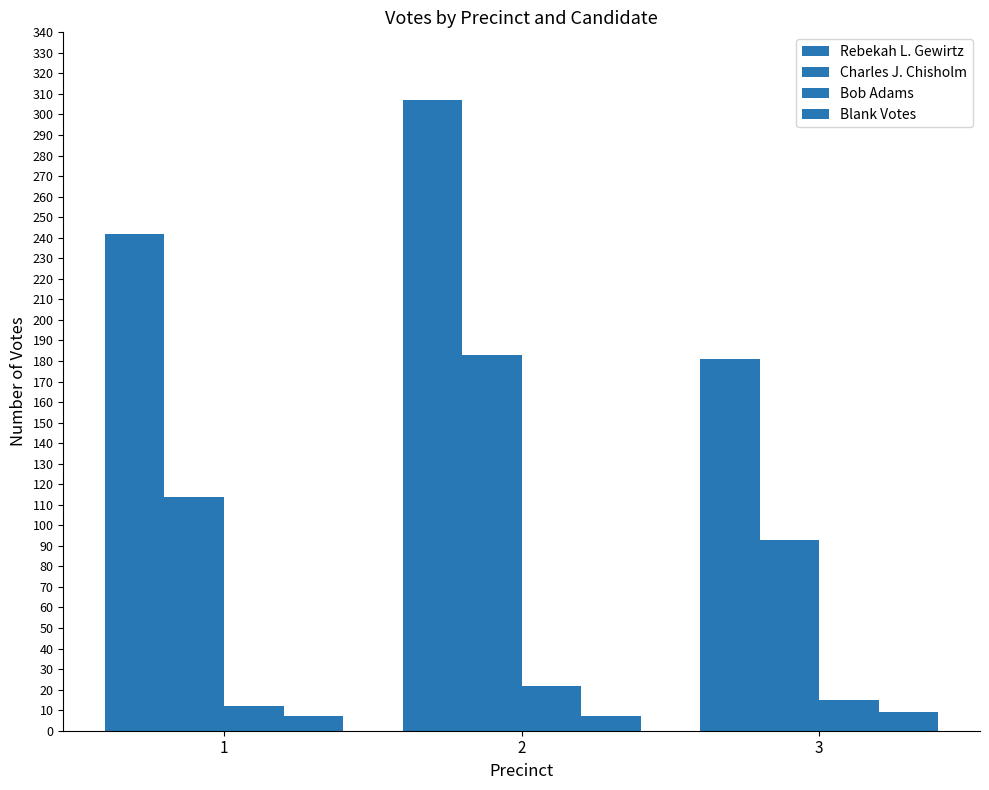

How many series are shown in this chart?

4